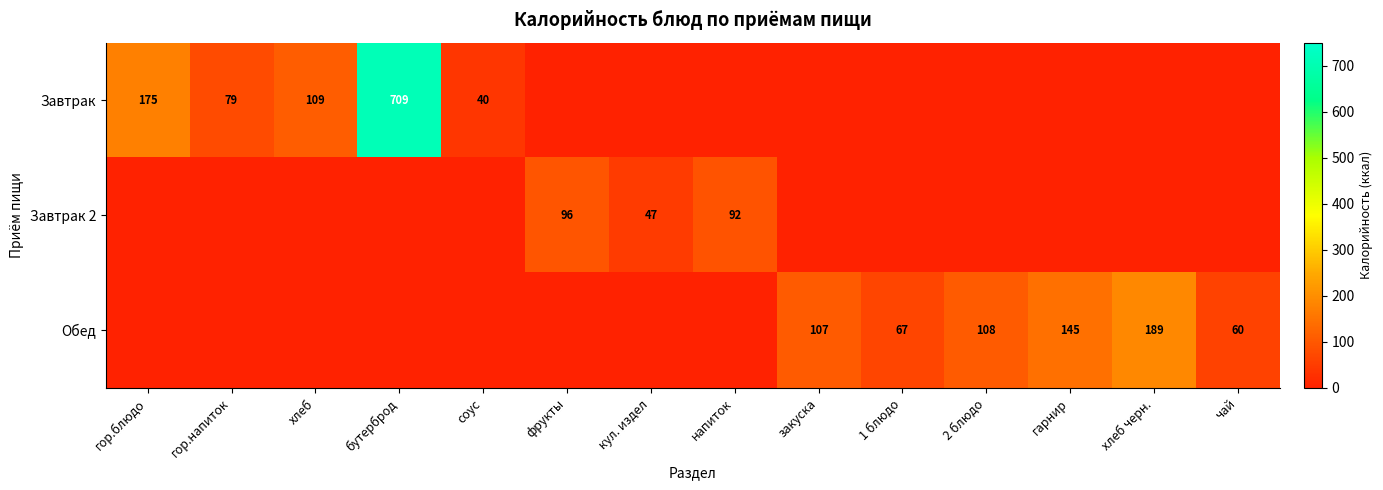

At which category is the sum across all series the highest?

бутерброд